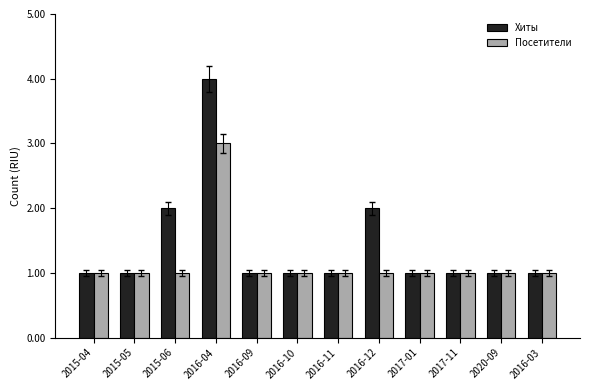

True or false: Хиты has a value of 2 at 2015-04.

False